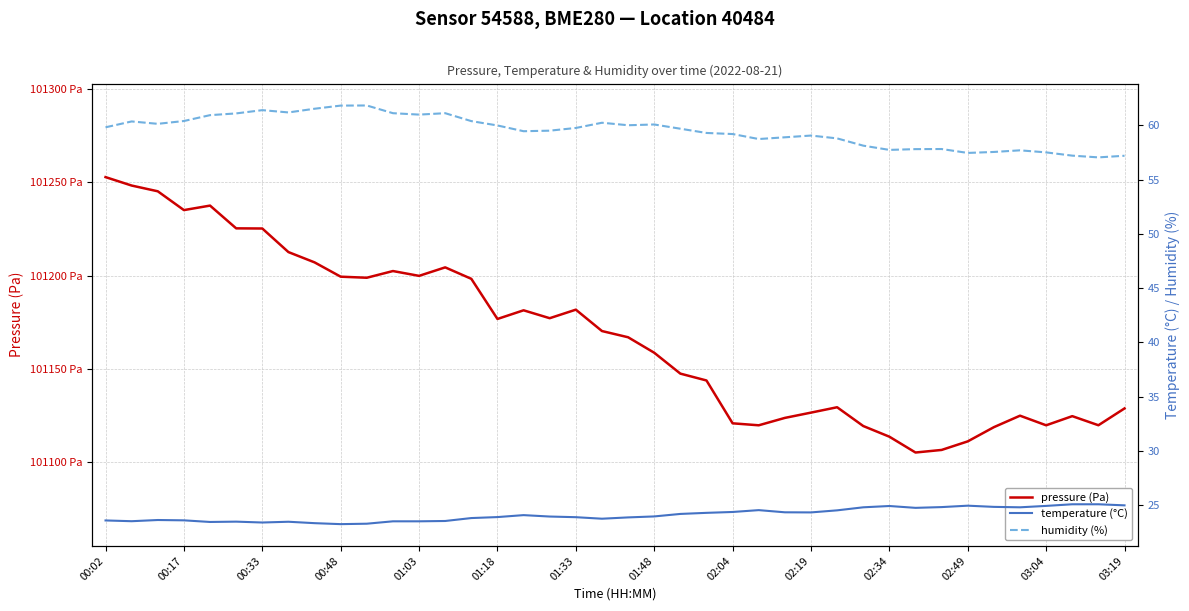

Rank the series by their maximum value, from lowest to highest.

temperature (°C), humidity (%), pressure (Pa)